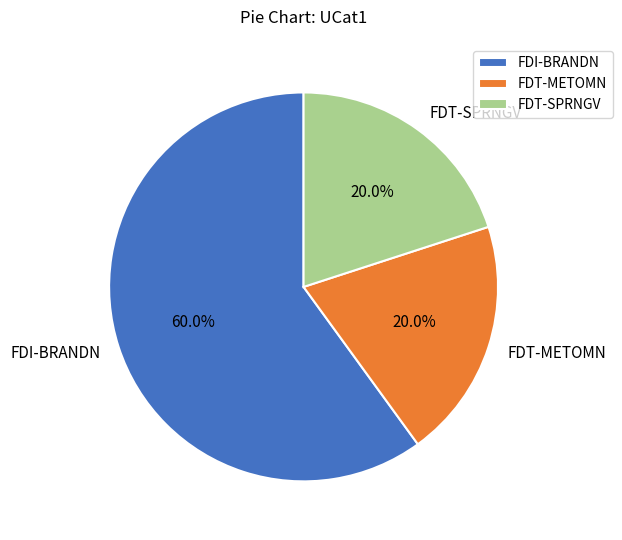

To the nearest percent, what percentage of the pie is FDT-SPRNGV?

20%